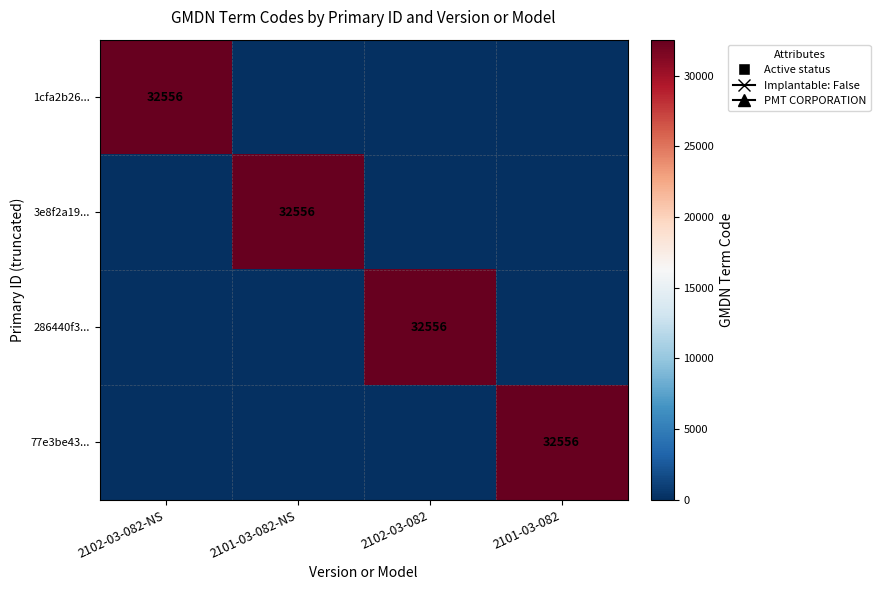

What is the difference between the maximum and minimum values in the 1cfa2b26... series?

32556